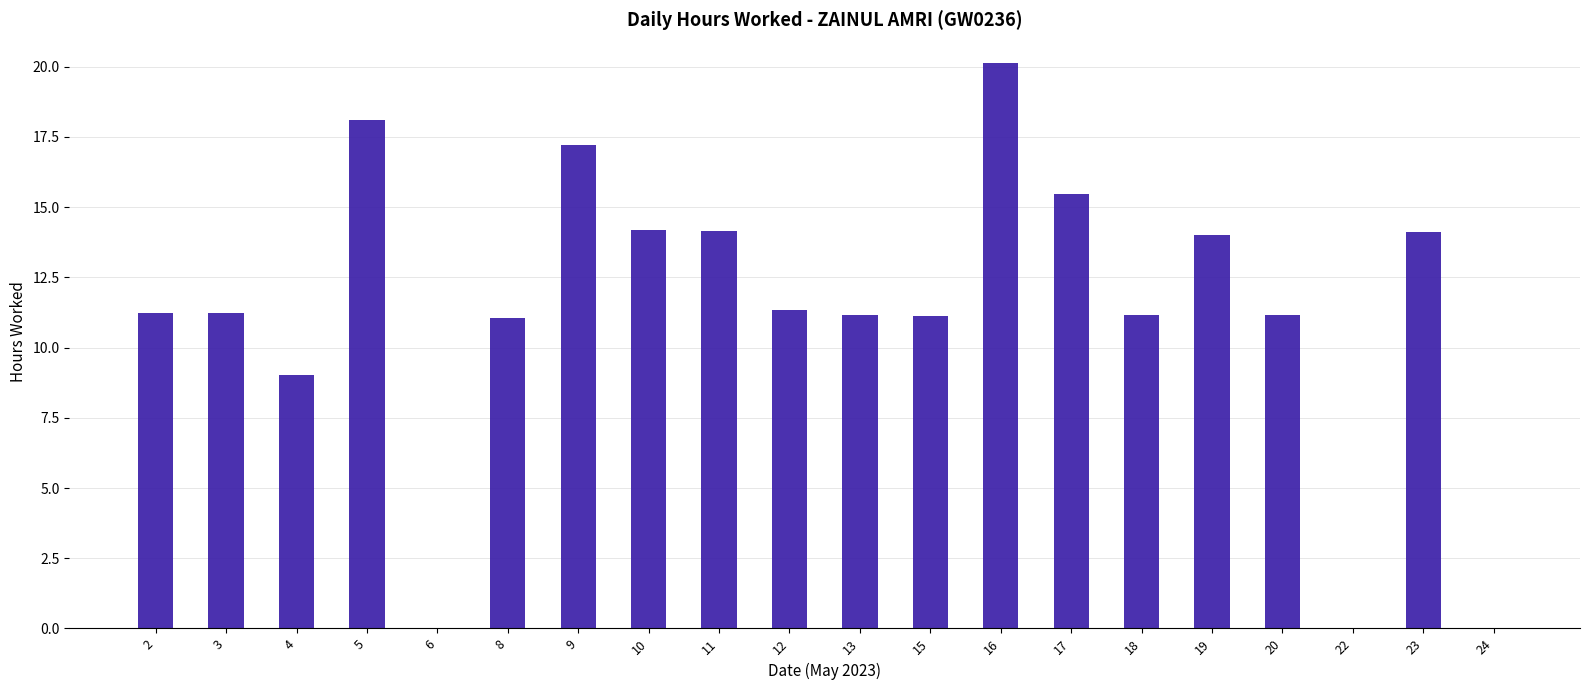

Which label corresponds to the largest value in the chart?

16